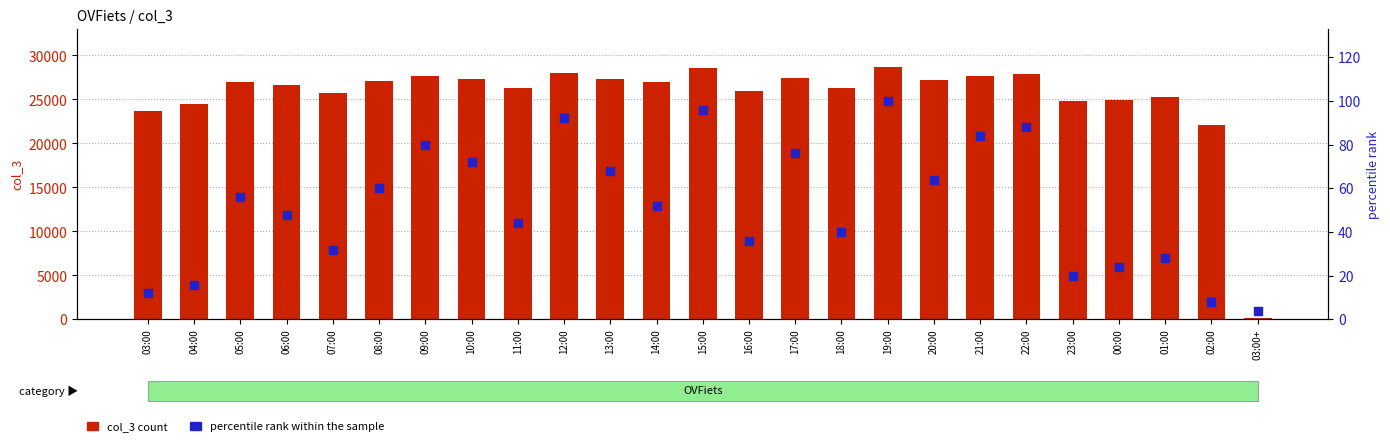

Which series has the widest spread of Y values?

col_3